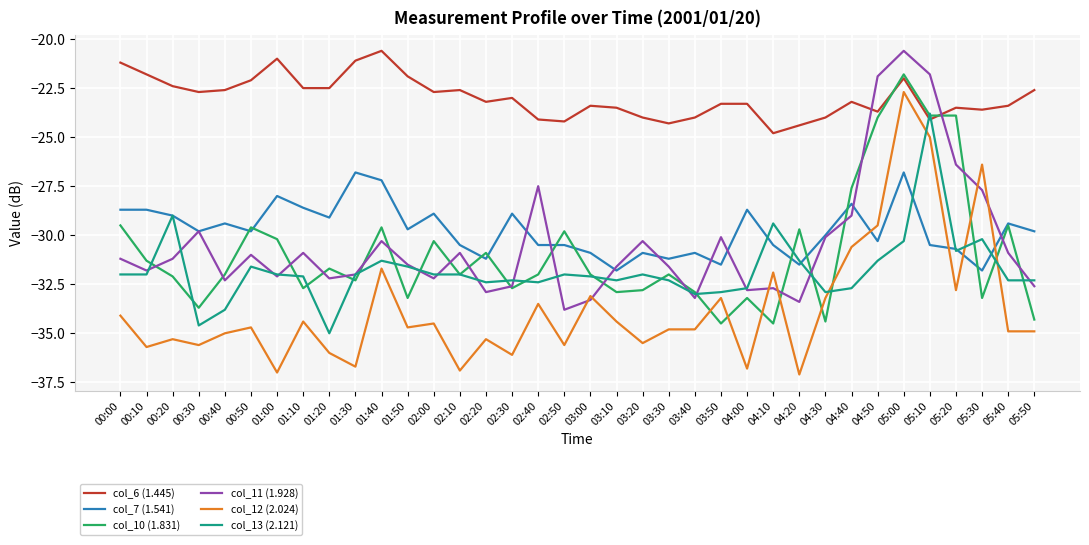

What value does the col_6 (1.445) series have at 02:10?

-22.6